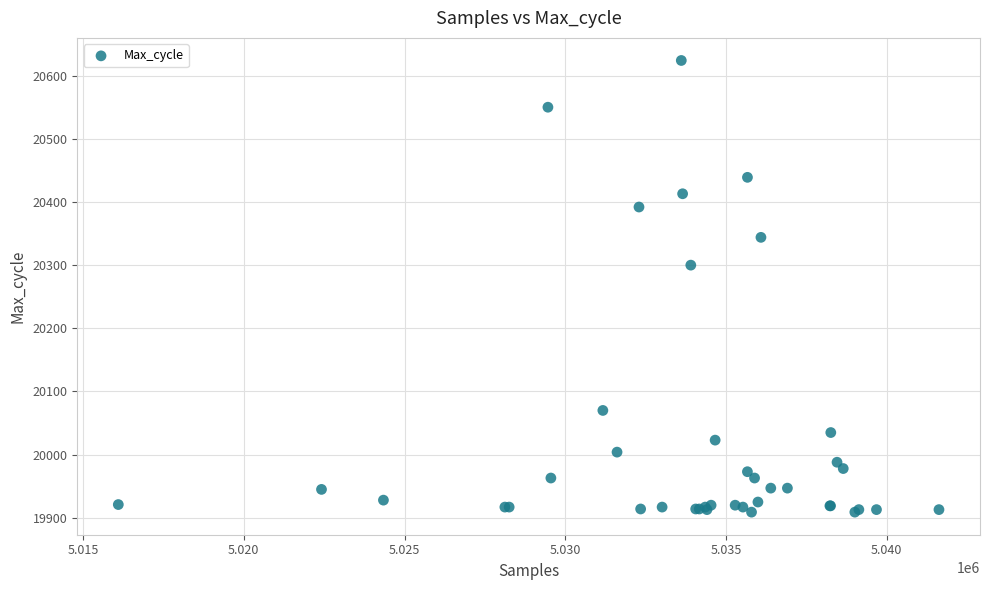

What Y value in the scatter plot is closest to 20266?

20300